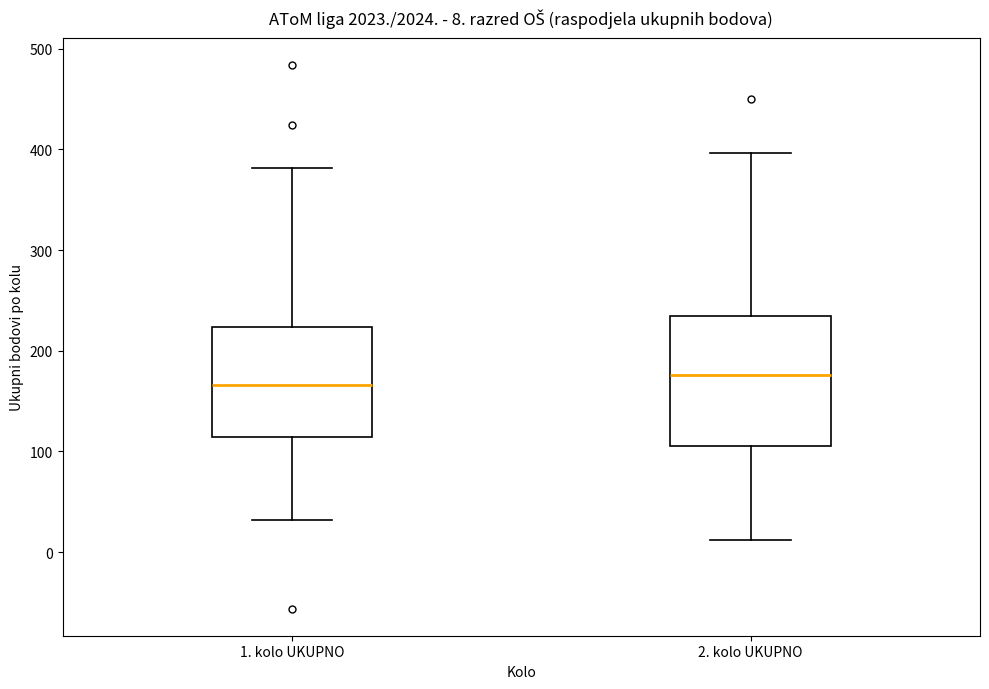

Which box's median line is the highest?

2. kolo UKUPNO